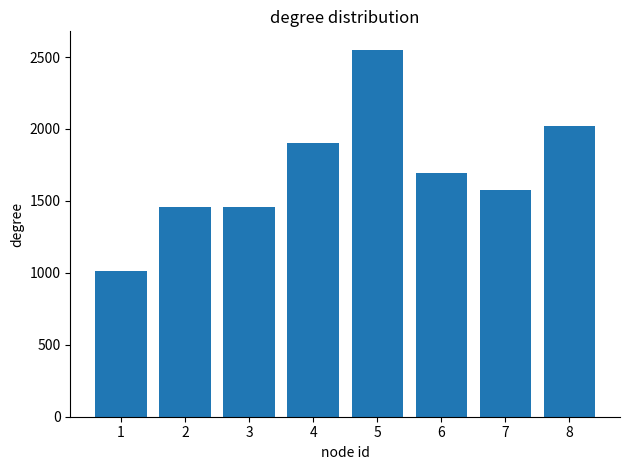

At which category does the chart reach its minimum across all series?

1